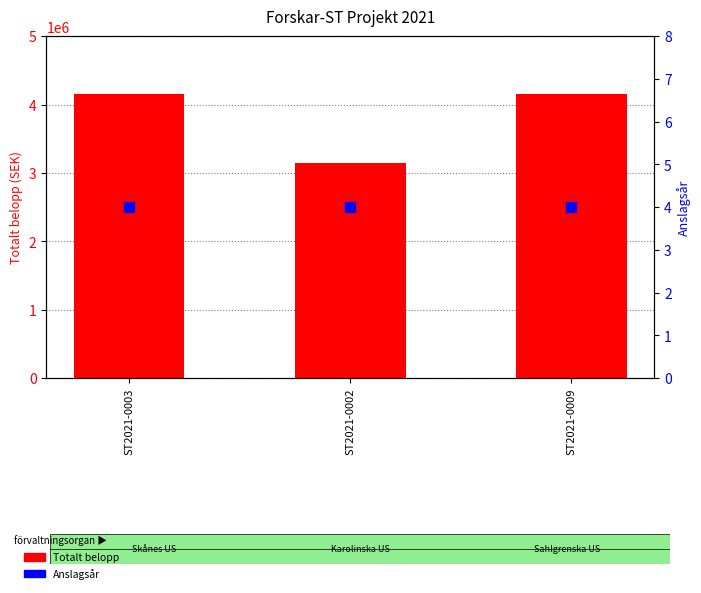

At which category is the sum across all series the highest?

ST2021-0003